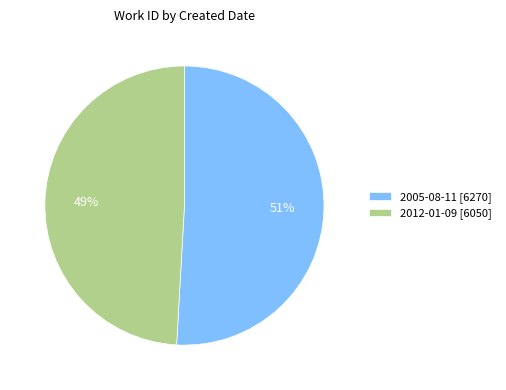

Is the sum of 2005-08-11 and 2012-01-09 greater than half?

Yes